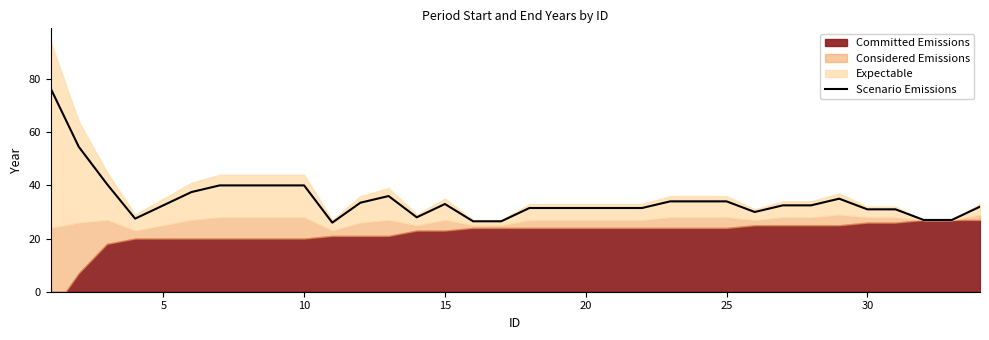

The Scenario Emissions series shows 15.7 at 25. True or false?

False